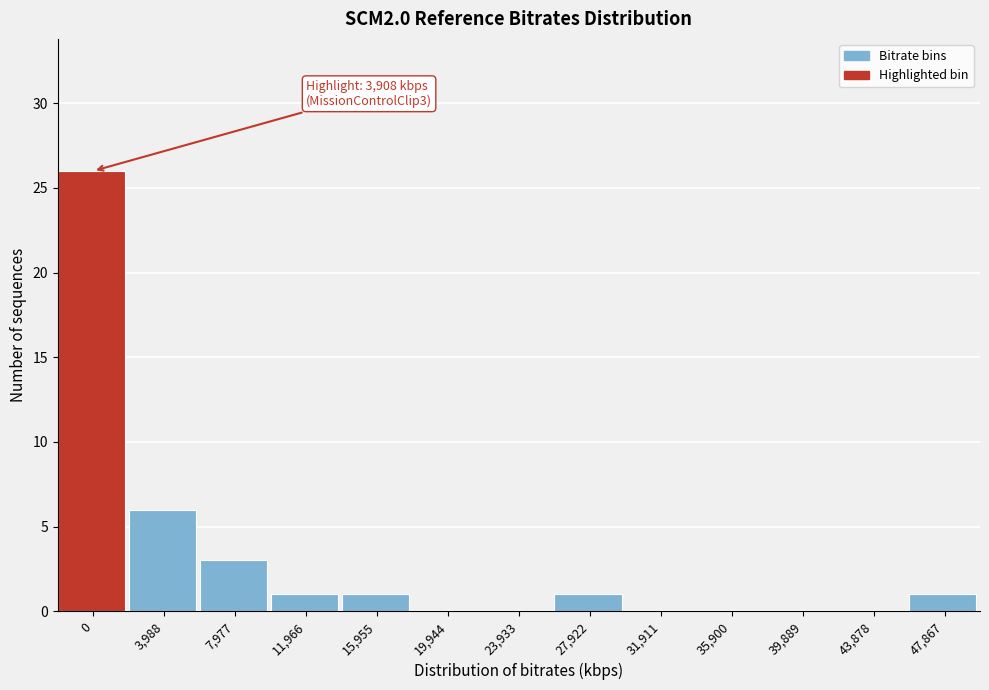

Reading right to left, transcribe all the data shown in this chart.

47,867=1	43,878=0	39,889=0	35,900=0	31,911=0	27,922=1	23,933=0	19,944=0	15,955=1	11,966=1	7,977=3	3,988=6	0=26